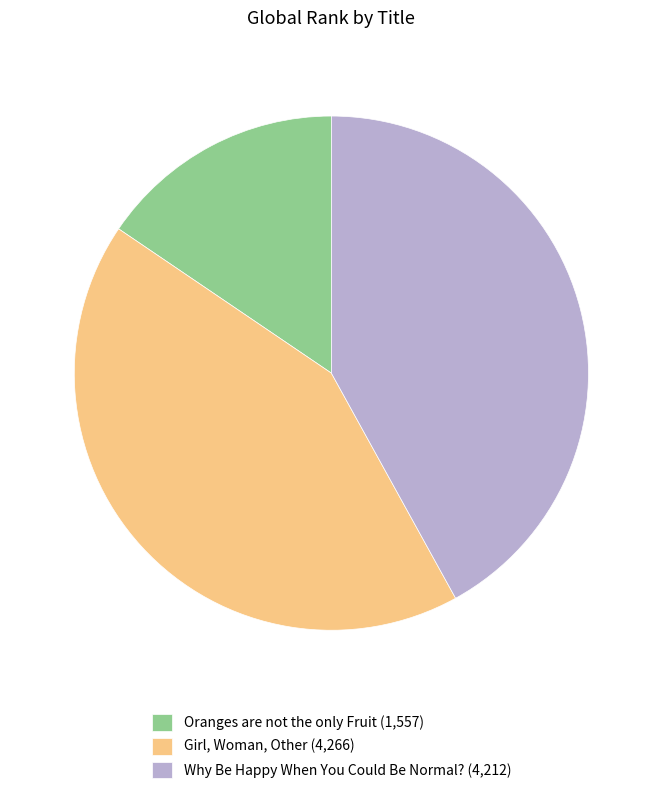

Is there a majority slice in this chart?

No